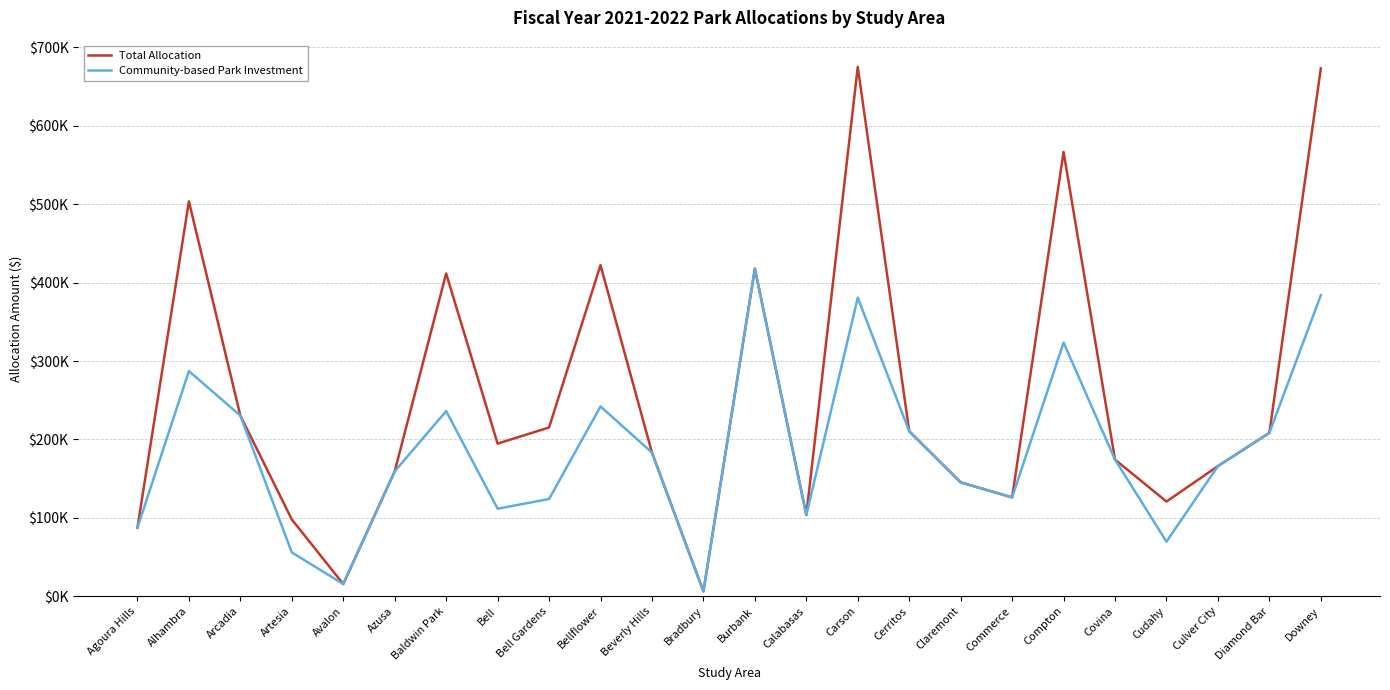

Between Azusa and Bell Gardens, which is larger?

Bell Gardens